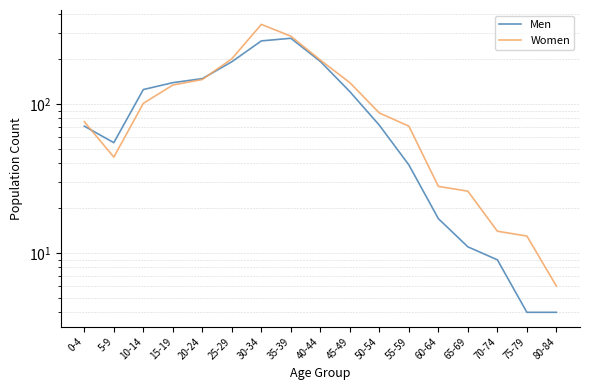

What is the total value across all series at 10-14?

226